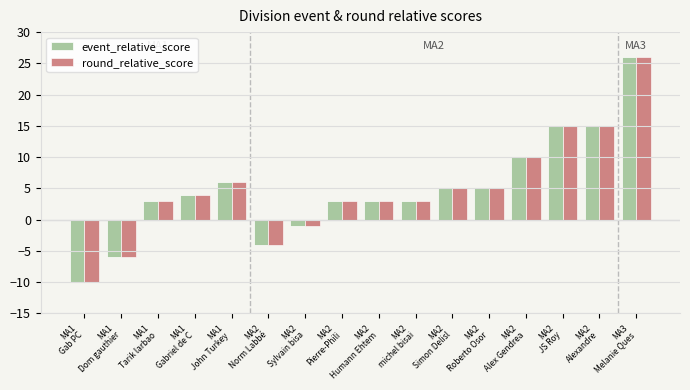

Does the chart contain stacked bars?

No